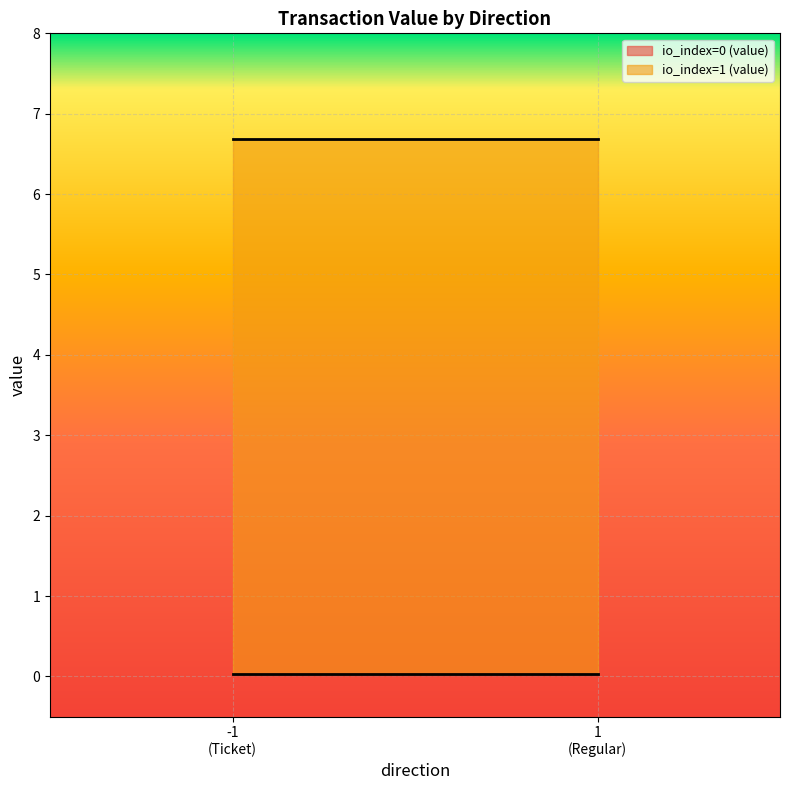

At which label does io_index reach its minimum?

-1